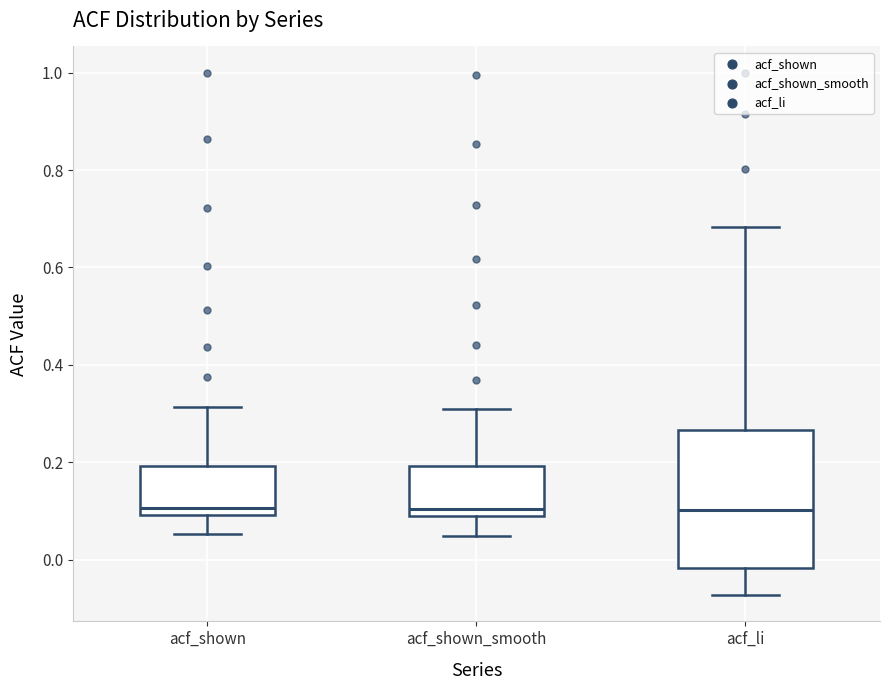

Which box is the tallest, from its lower edge to its upper edge?

acf_li